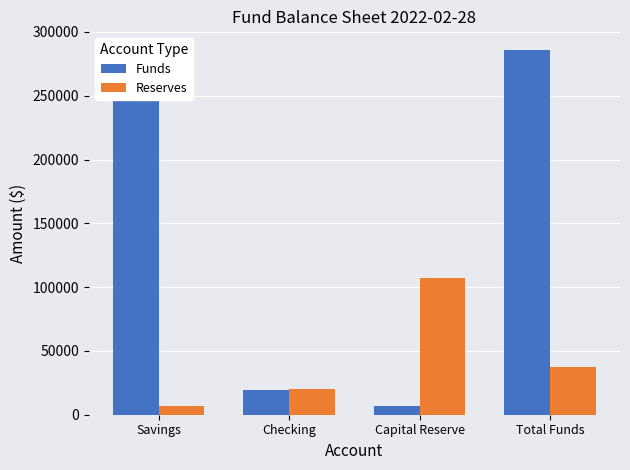

Reading right to left, extract all data points from this chart.

Funds: Total Funds=286175.0	Capital Reserve=6580.3	Checking=19762.6	Savings=259832.1
Reserves: Total Funds=37300.4	Capital Reserve=106902.3	Checking=20000.0	Savings=6580.2